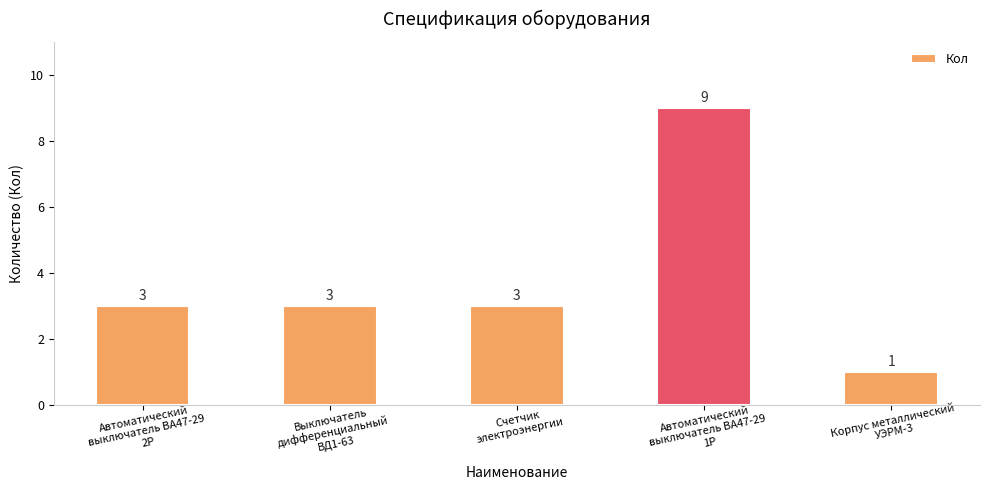

What is the greatest value displayed?

9